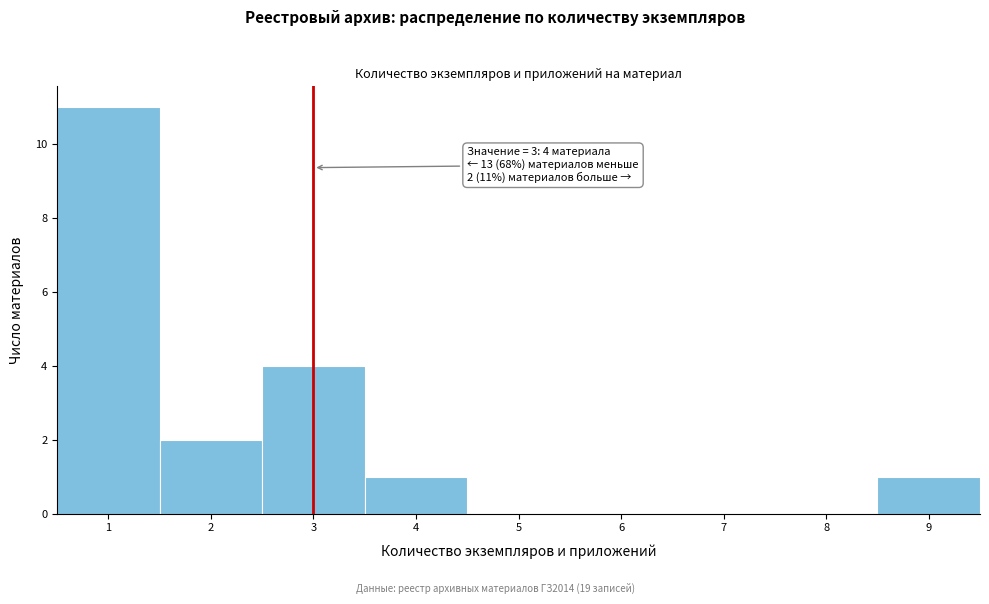

Which range on the x-axis has the tallest bar?

0.5 to 1.5